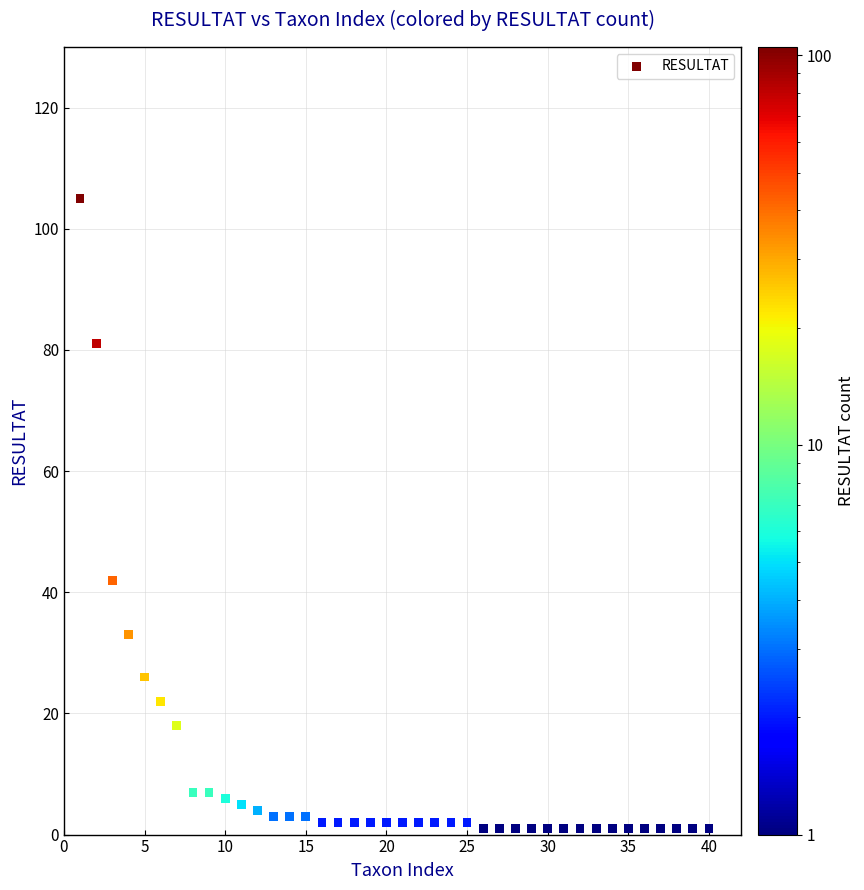

What Y value in the scatter plot is closest to 53?

42